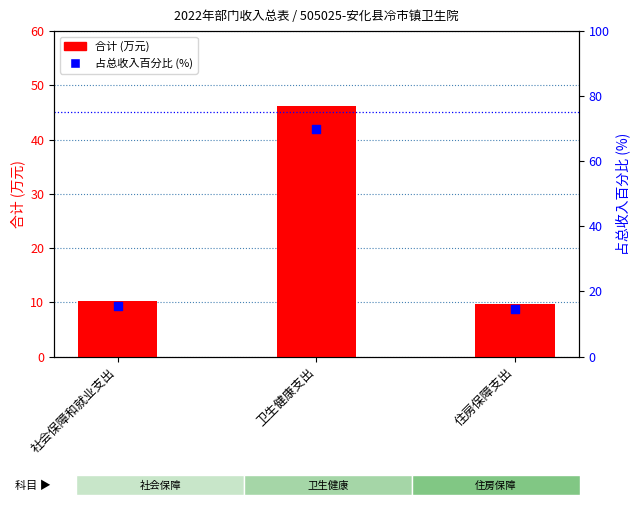

What is the total value across all series at 住房保障支出?

24.5